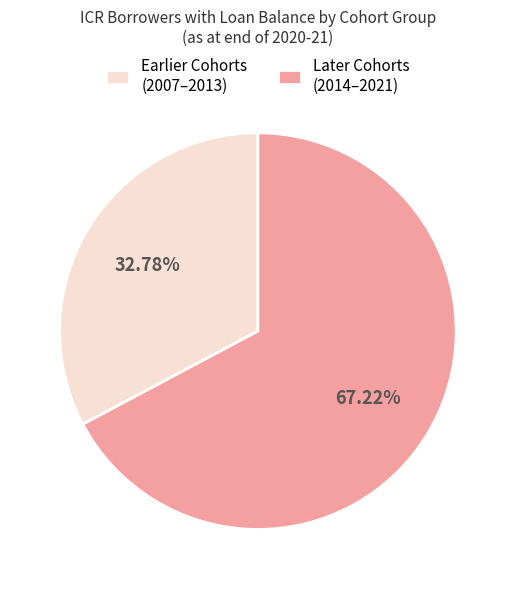

Combined, do Earlier Cohorts (2007–2013) and Later Cohorts (2014–2021) account for over 50%?

Yes